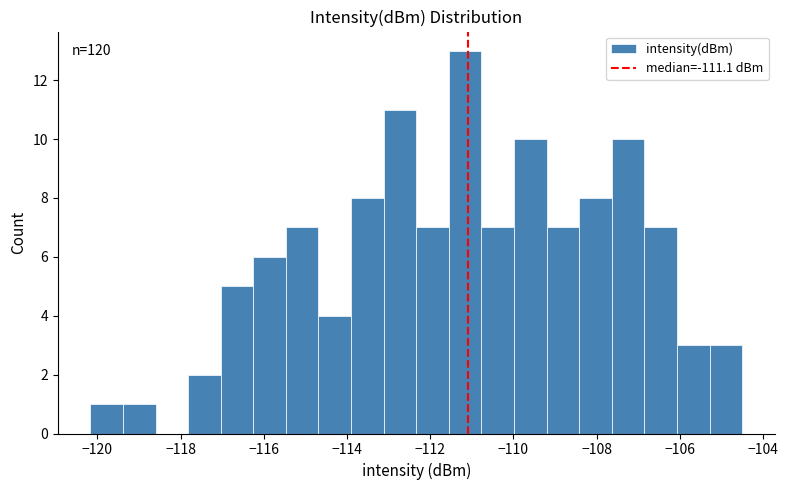

Read against the x-axis, roughly where is the centre of the tallest bar?

-111.2